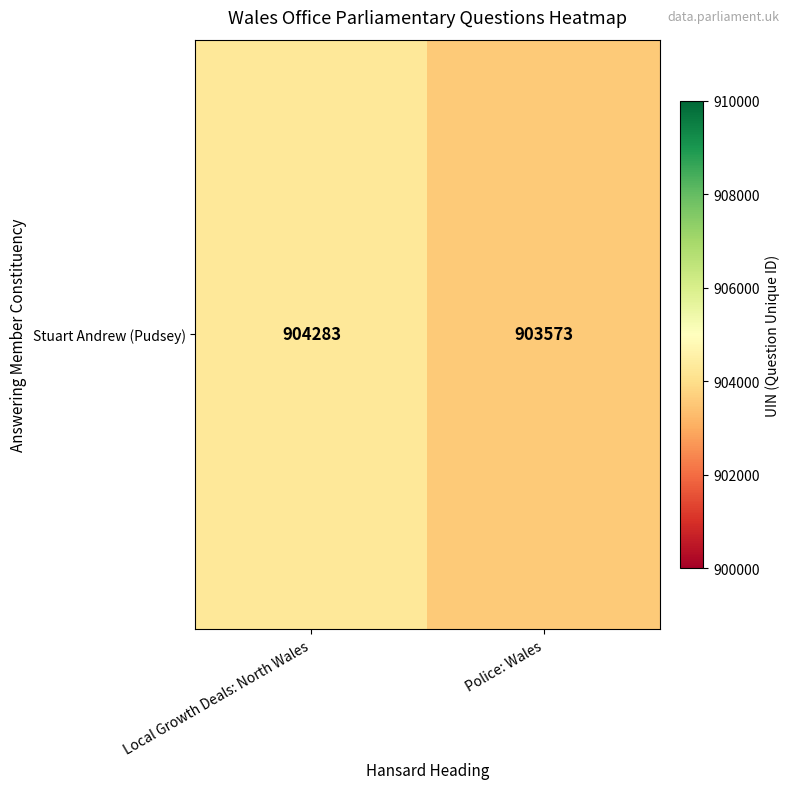

What is the minimum value shown in the chart?

903573